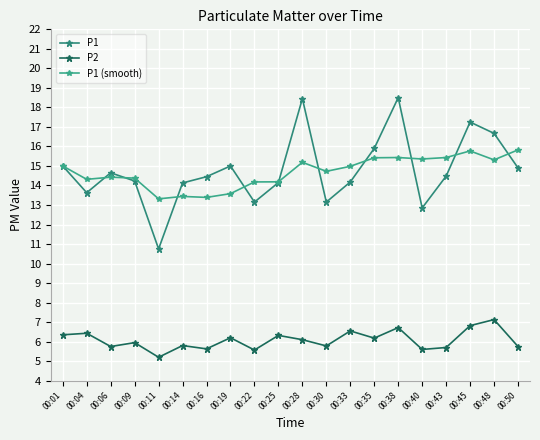

What is the difference between the highest and lowest values at 00:33?

8.4